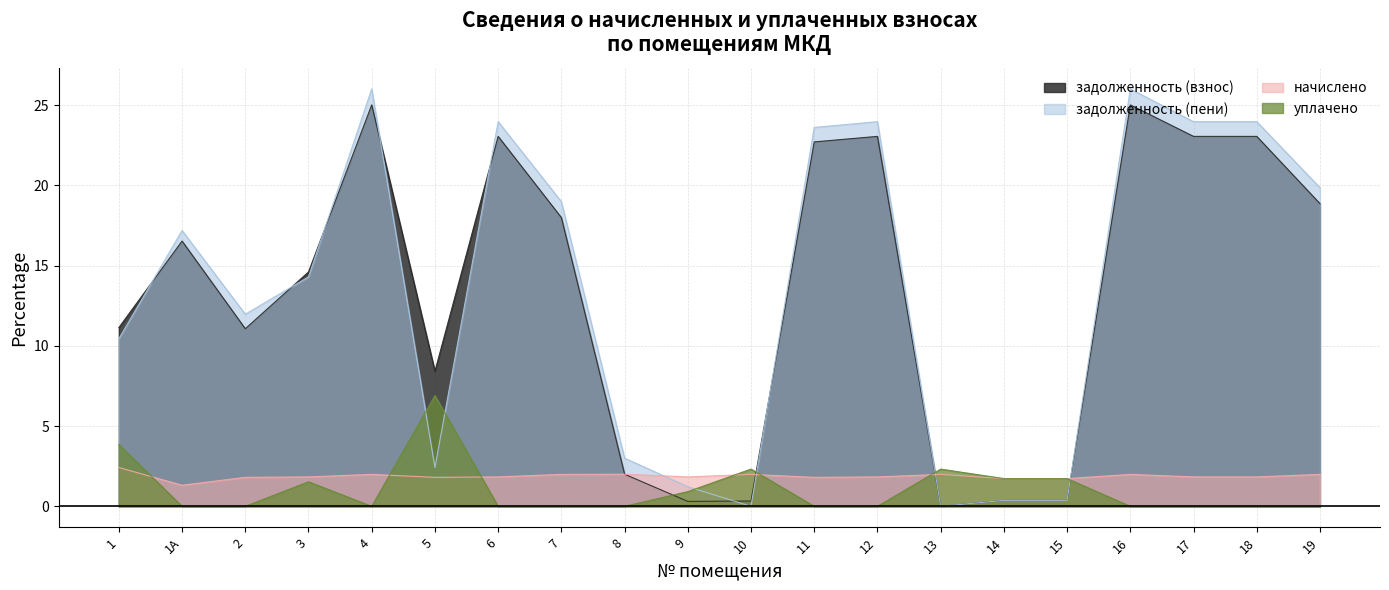

At which category does the chart reach its minimum across all series?

13